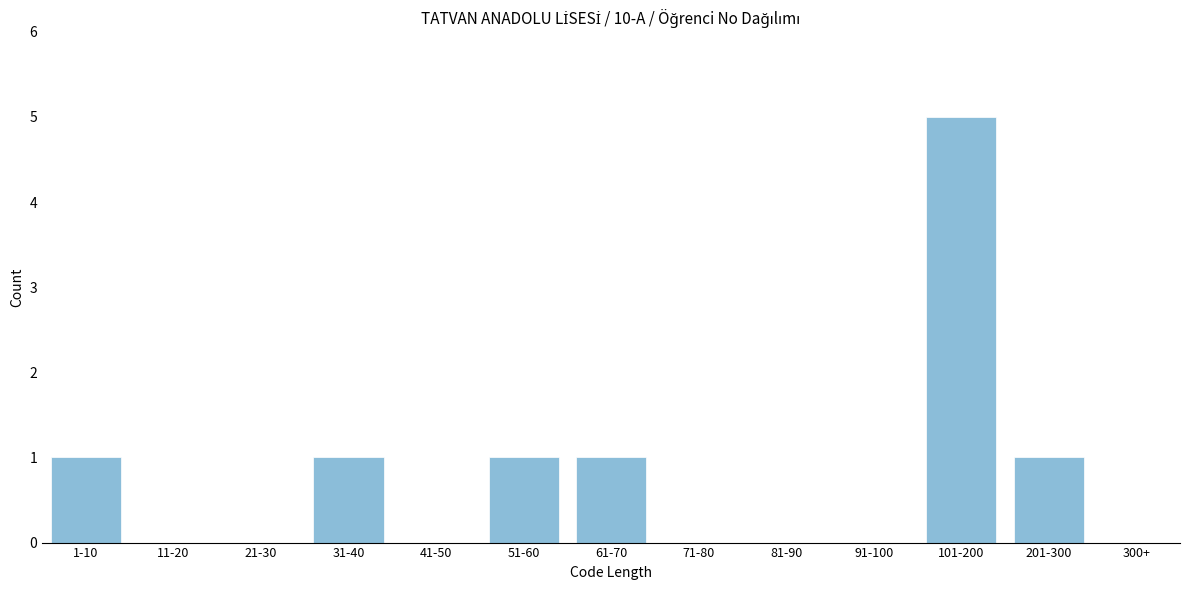

Reading right to left, what are all the values shown in this chart?

300+=0	201-300=1	101-200=5	91-100=0	81-90=0	71-80=0	61-70=1	51-60=1	41-50=0	31-40=1	21-30=0	11-20=0	1-10=1